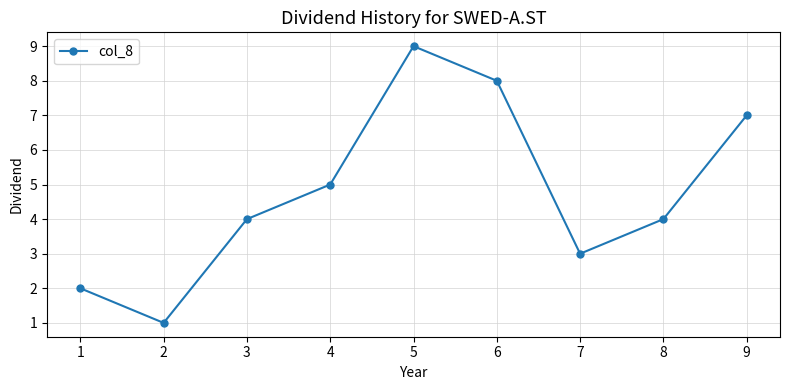

Which has a higher value, 5 or 6?

5